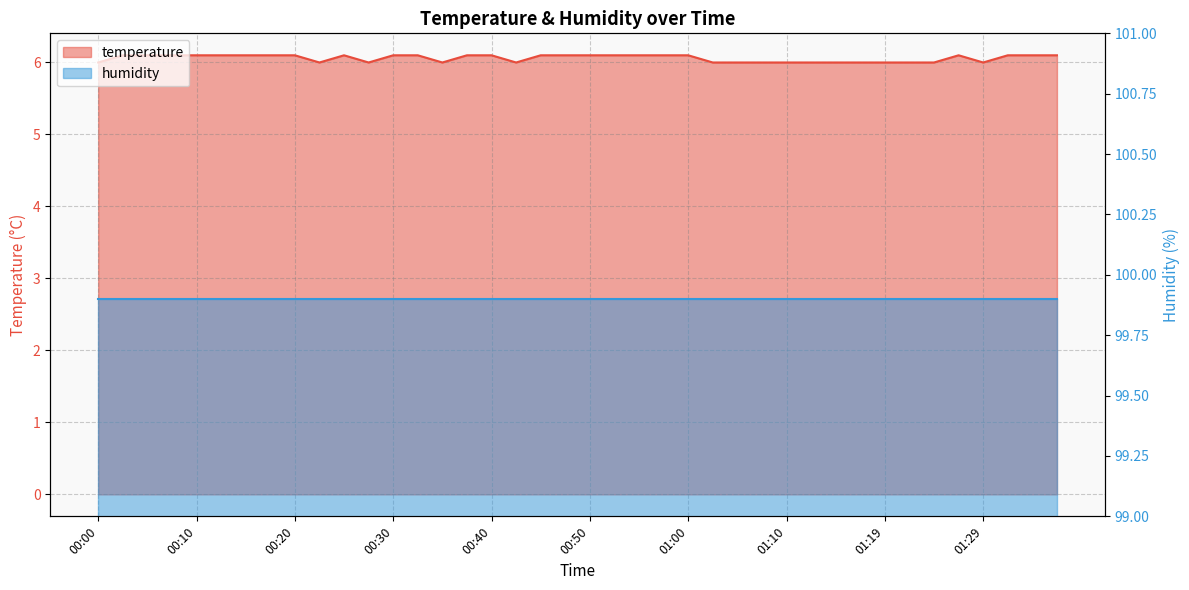

Reading left to right, transcribe all the data shown in this chart.

00:00=6.0	00:03=6.1	00:05=6.1	00:08=6.1	00:10=6.1	00:13=6.1	00:15=6.1	00:18=6.1	00:20=6.1	00:23=6.0	00:25=6.1	00:28=6.0	00:30=6.1	00:33=6.1	00:35=6.0	00:37=6.1	00:40=6.1	00:42=6.0	00:45=6.1	00:47=6.1	00:50=6.1	00:52=6.1	00:55=6.1	00:57=6.1	01:00=6.1	01:02=6.0	01:05=6.0	01:07=6.0	01:10=6.0	01:12=6.0	01:14=6.0	01:17=6.0	01:19=6.0	01:22=6.0	01:24=6.0	01:27=6.1	01:29=6.0	01:32=6.1	01:34=6.1	01:37=6.1